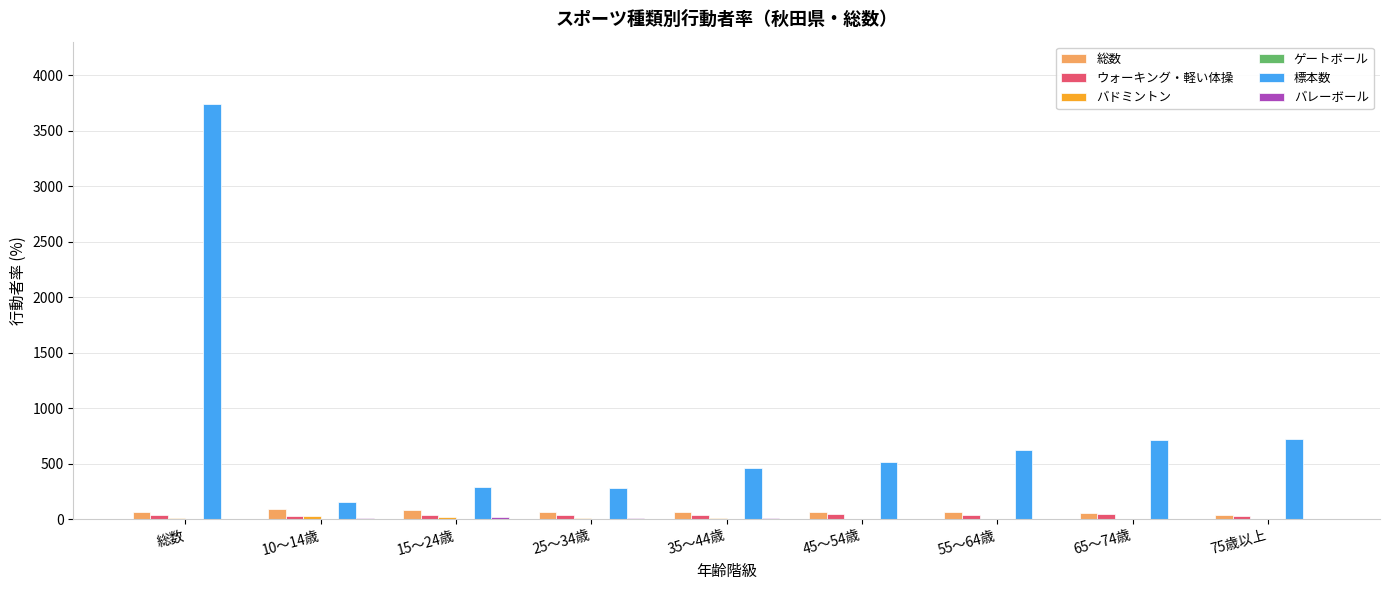

What is the total value across all series at 65～74歳?

819.0